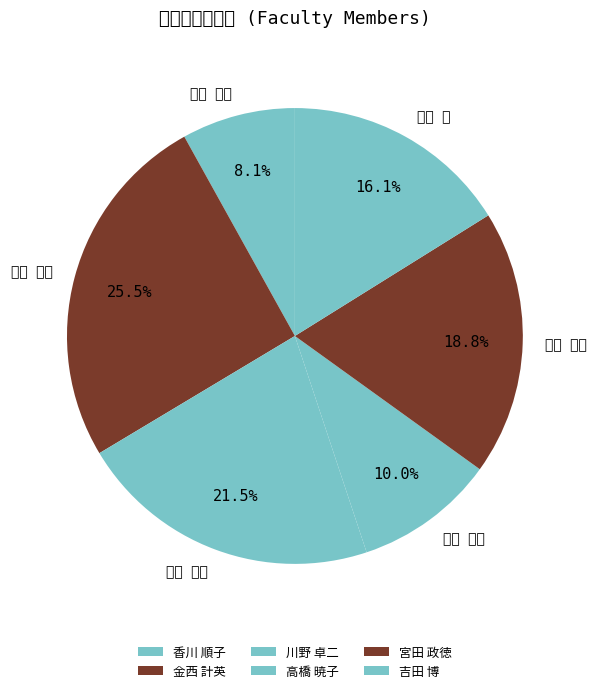

How much of the chart is everything except 金西 計英?

74.5%